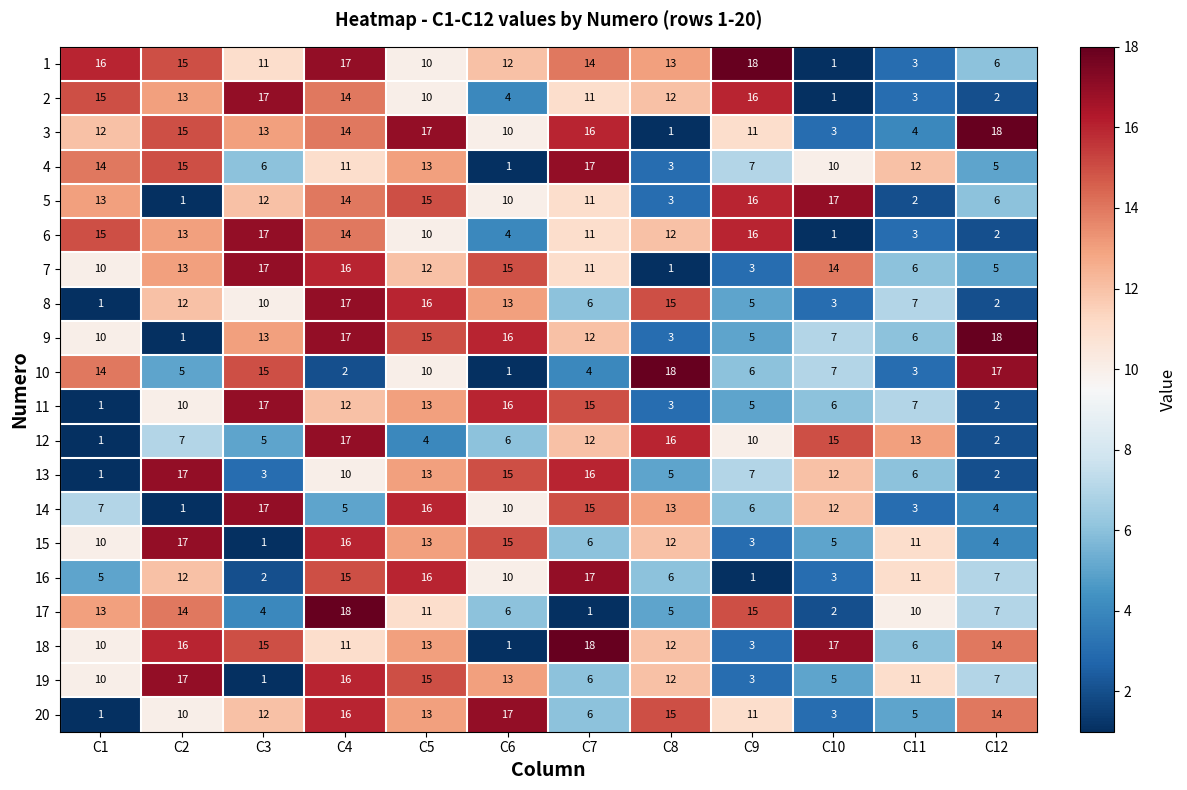

Rank the categories by 9 value from highest to lowest.

C12, C4, C6, C5, C3, C7, C1, C10, C11, C9, C8, C2